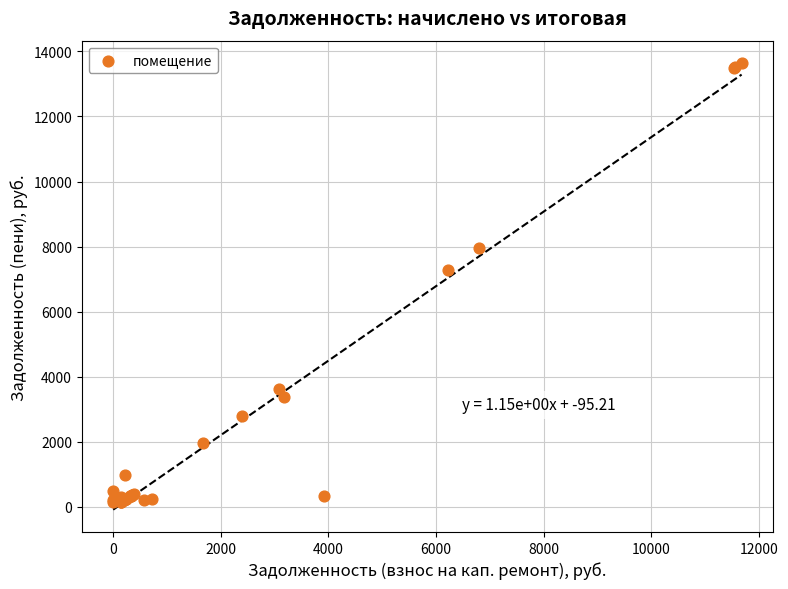

What Y value in the scatter plot is closest to 6895?

7270.6